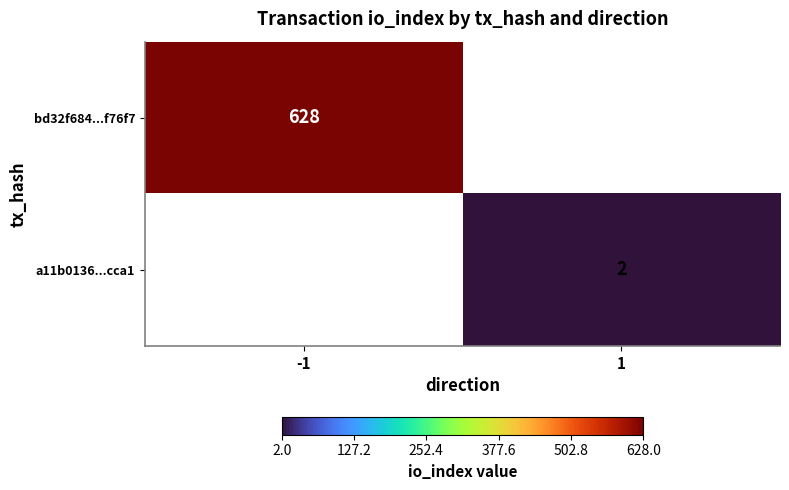

What is the maximum value shown in the chart?

628.0